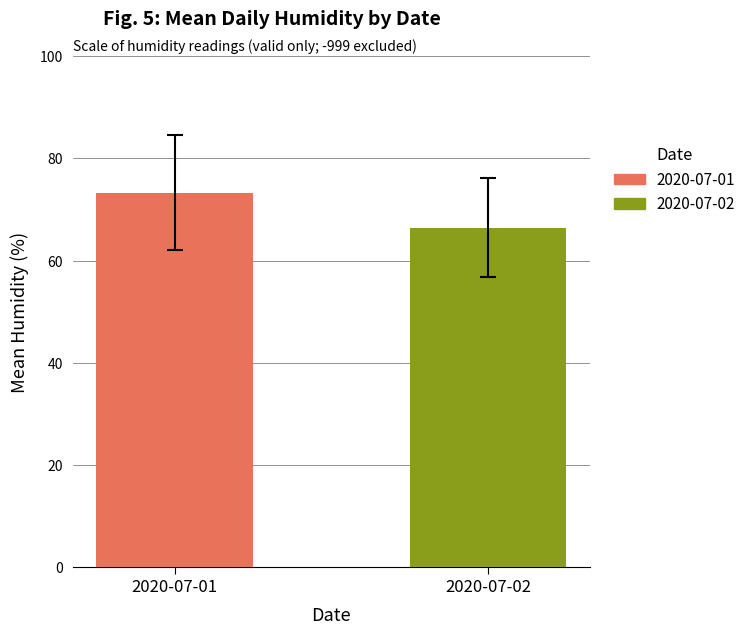

What is the minimum value for 2020-07-02?

66.5